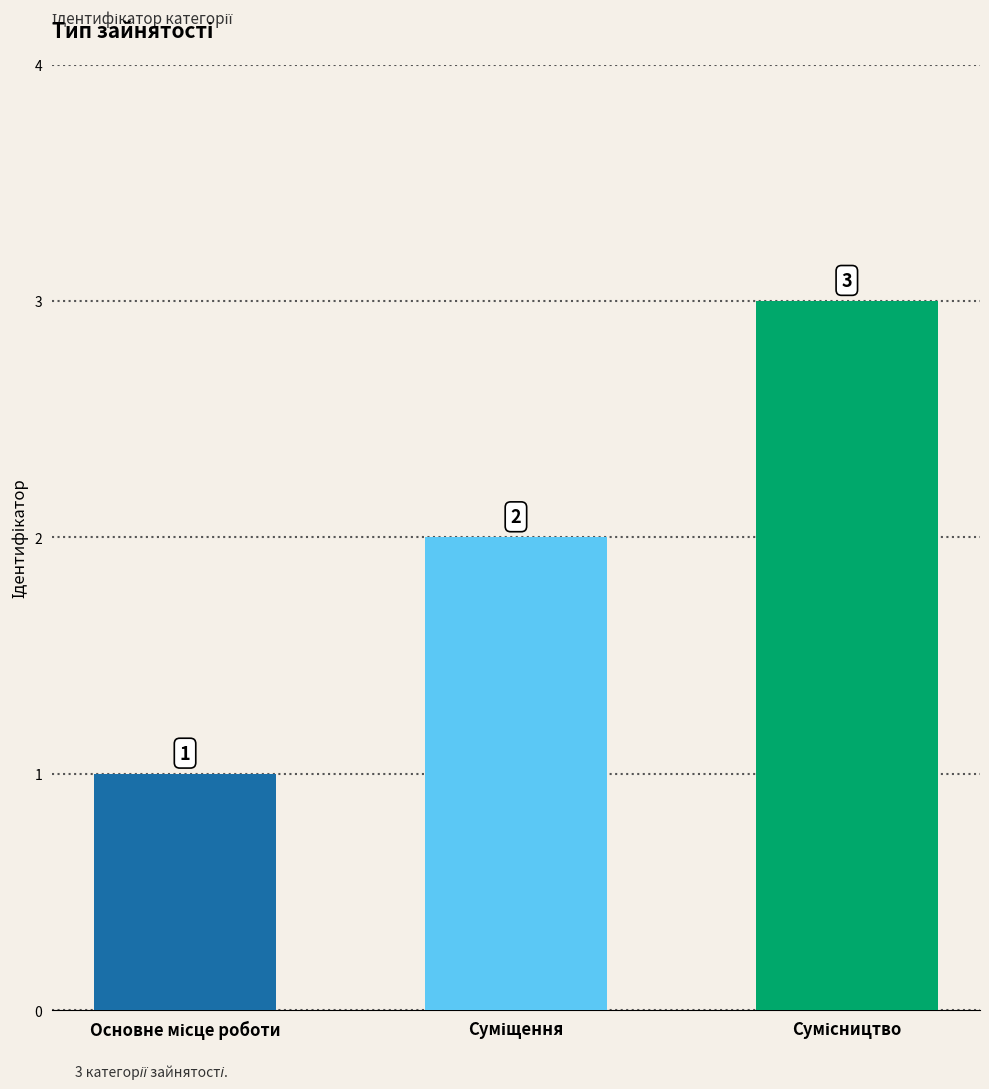

Count the values in the range 1 to 3.

3